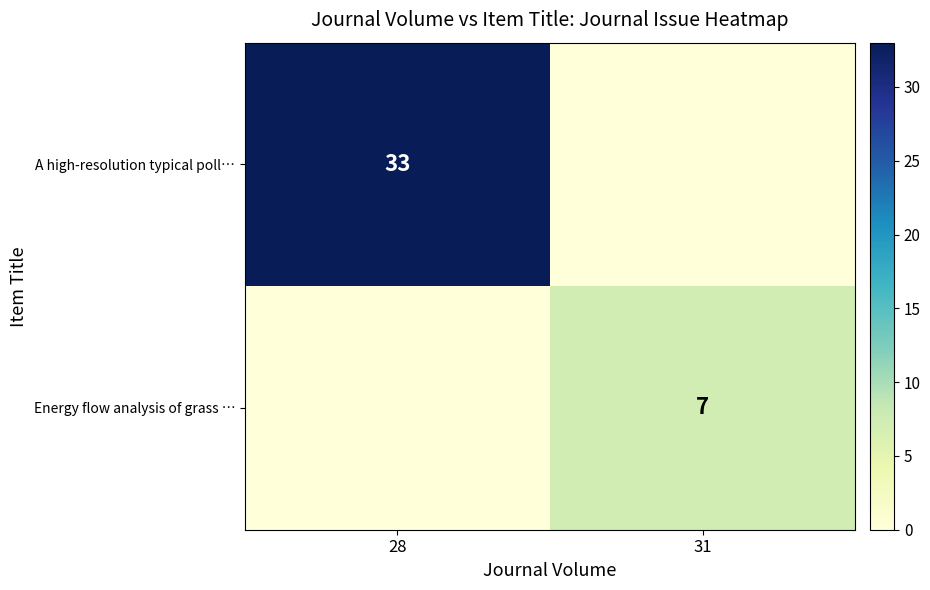

The value of Energy flow analysis of grass … at 31 is 7. True or false?

True